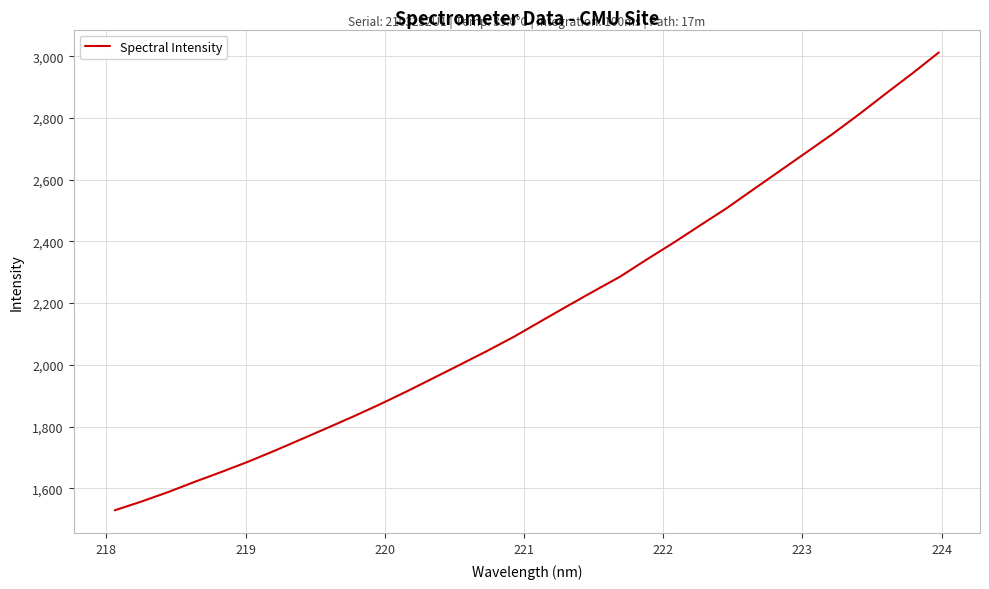

What is the greatest value displayed?

3012.3